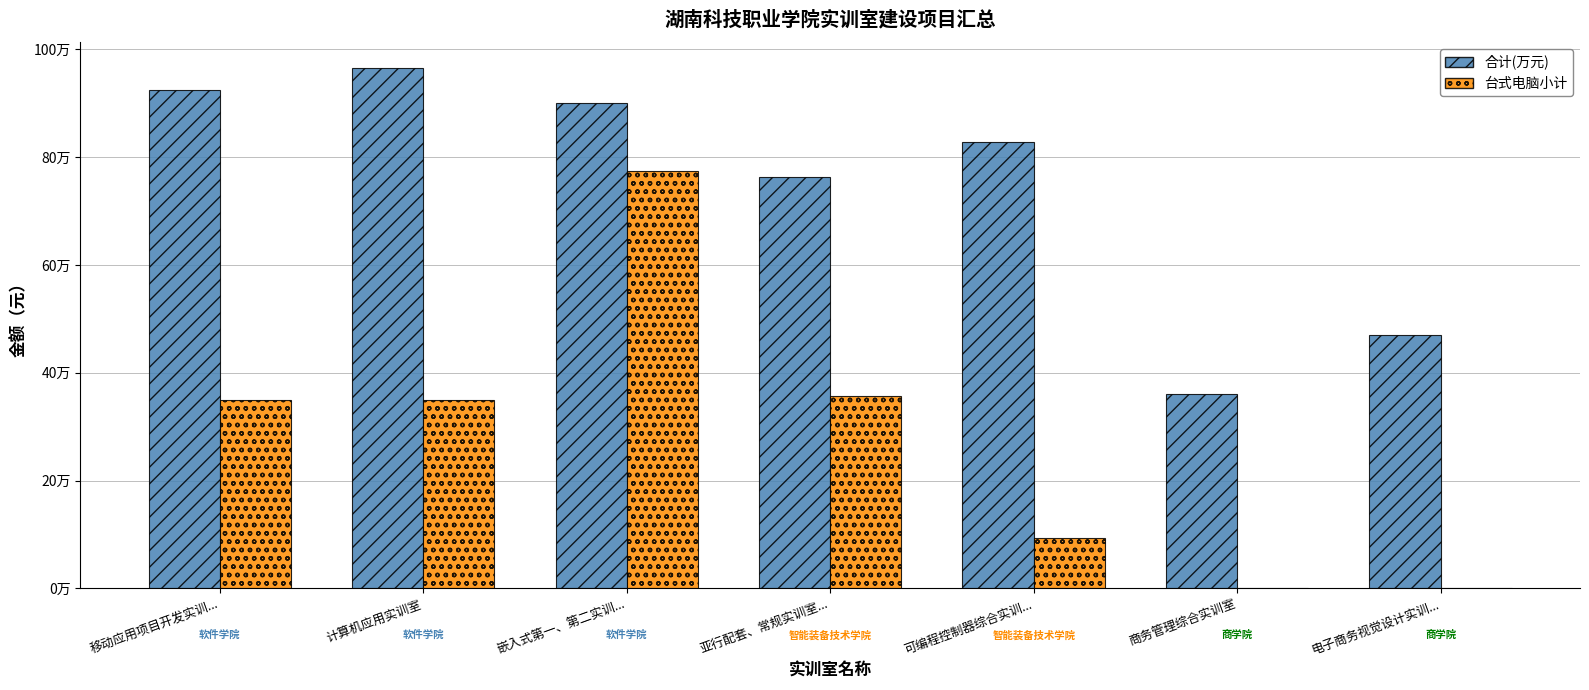

Does the chart contain stacked bars?

No